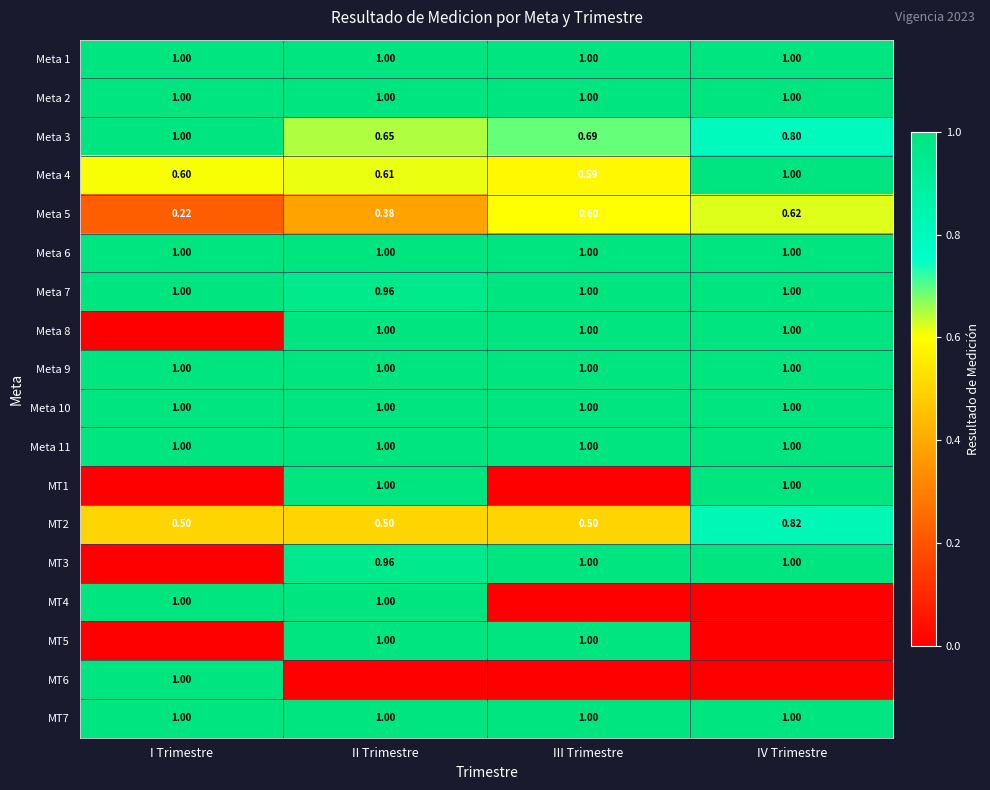

At which label does Meta 4 reach its peak?

IV Trimestre